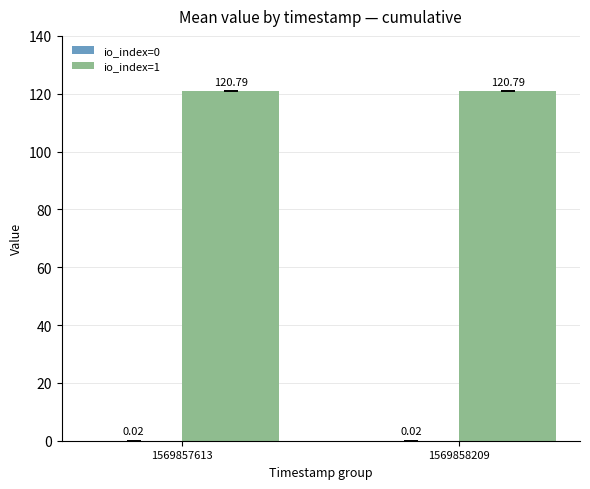

Is it true that io_index=1 equals 120.8 at 1569857613?

True